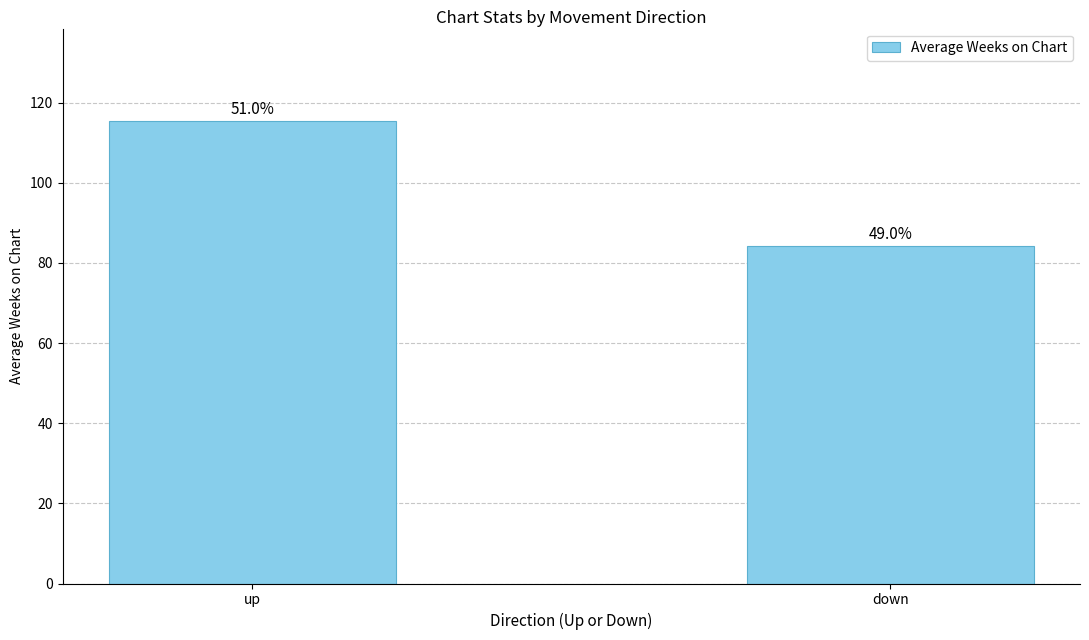

What is the difference between the values at down and up?

31.2